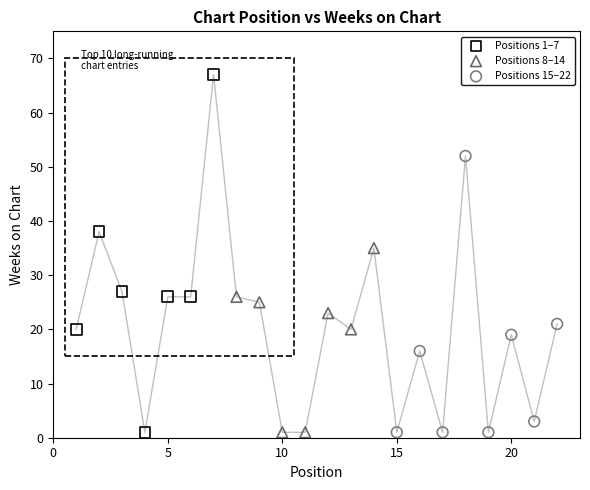

Which series has the largest Y range (max minus min)?

Positions 1–7